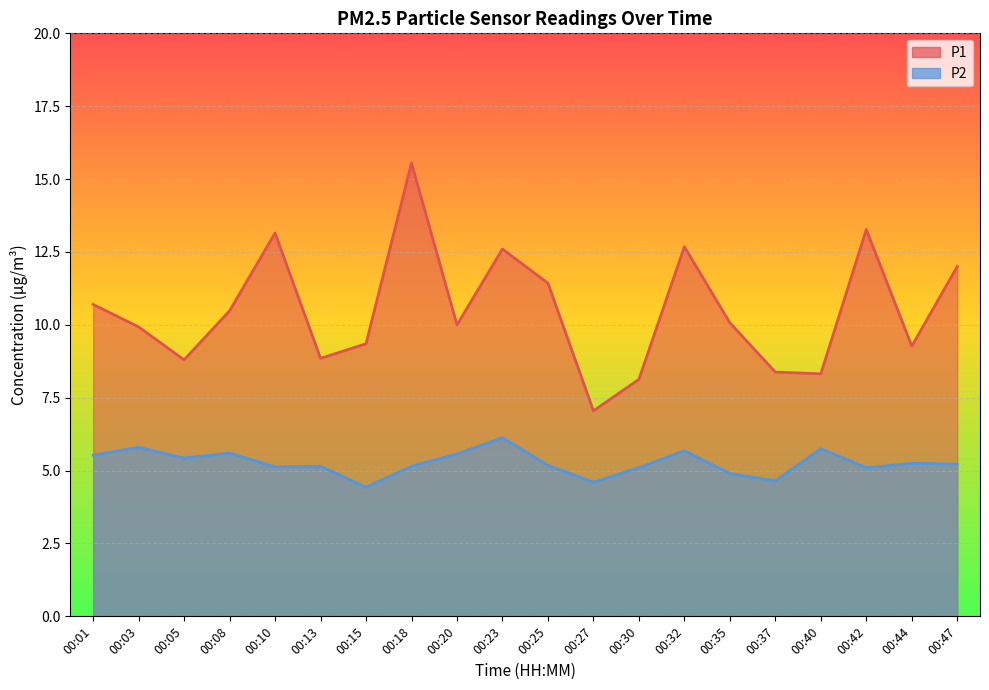

At how many categories does at least one series exceed 9?

14